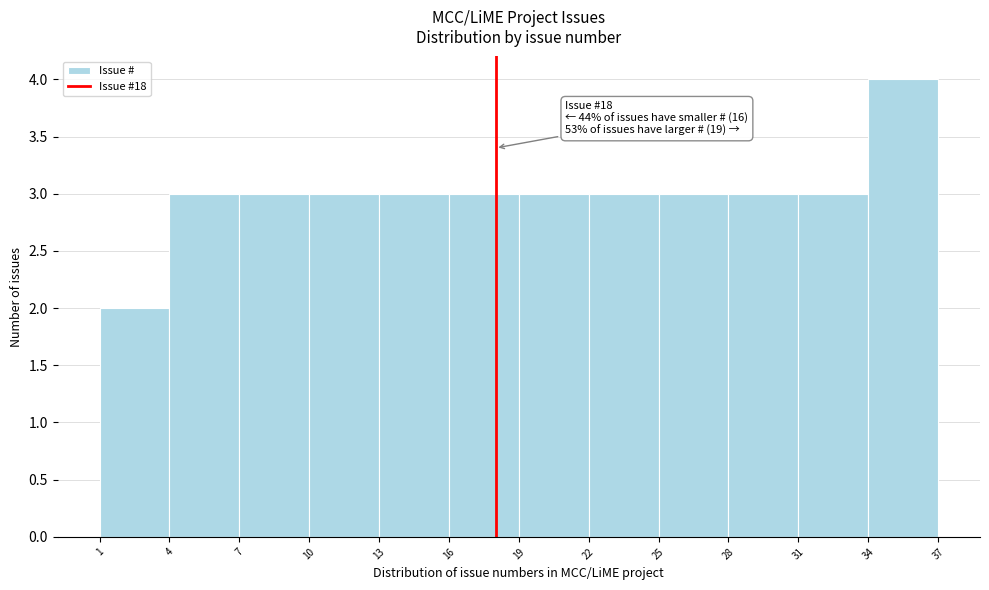

Which range on the x-axis has the tallest bar?

34 to 37